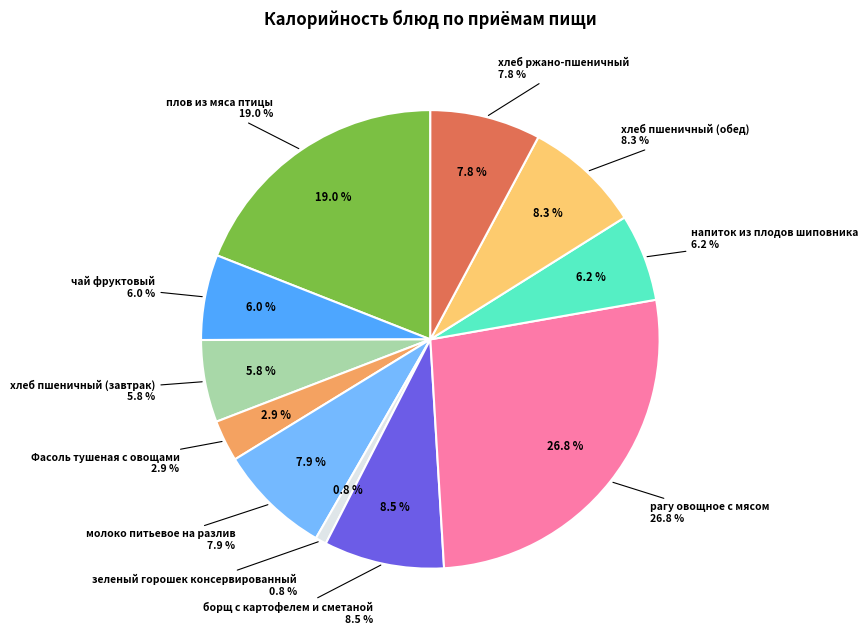

Rank the categories by value from highest to lowest.

рагу овощное с мясом, плов из мяса птицы, борщ с картофелем и сметаной, хлеб пшеничный (обед), молоко питьевое на разлив, хлеб ржано-пшеничный, напиток из плодов шиповника, чай фруктовый, хлеб пшеничный (завтрак), Фасоль тушеная с овощами, зеленый горошек консервированный